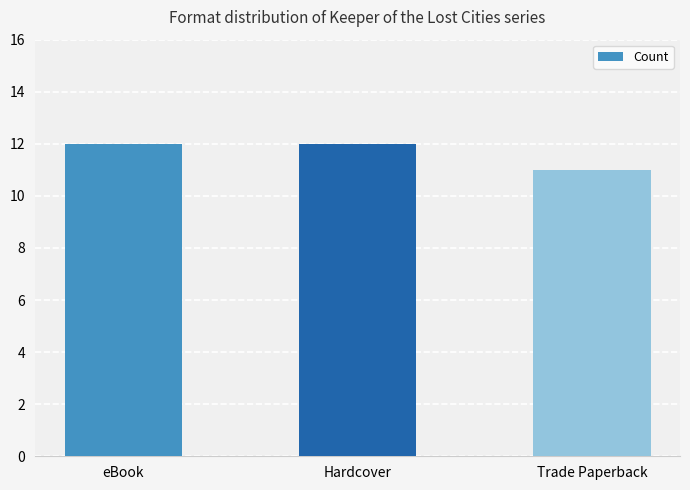

What is the sum of all values?

35